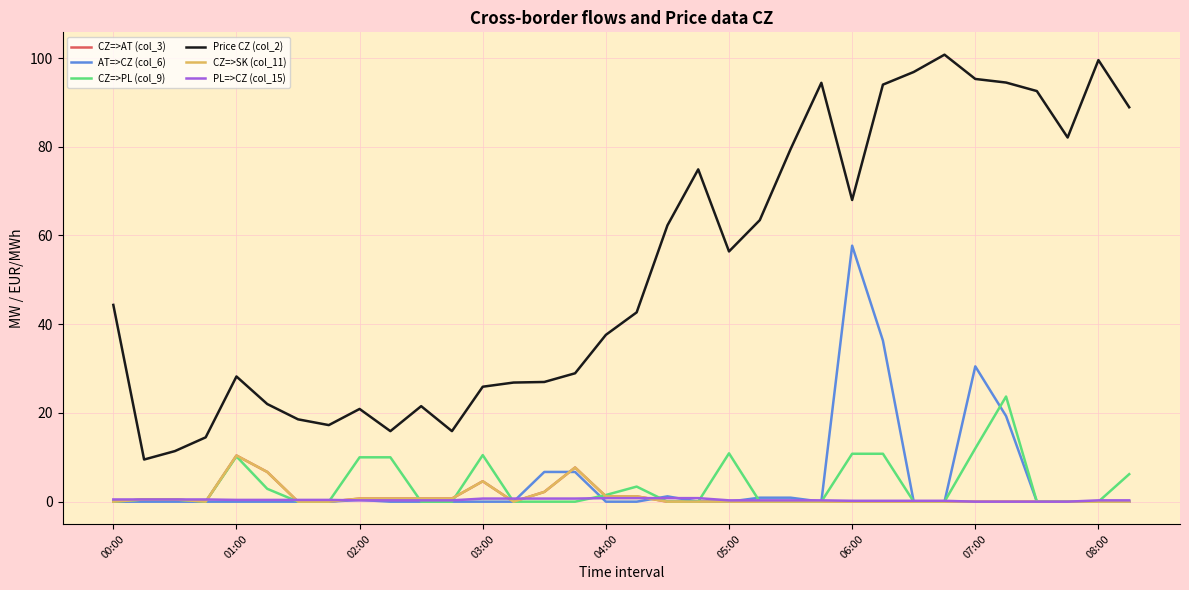

Does the chart have visible grid lines?

Yes